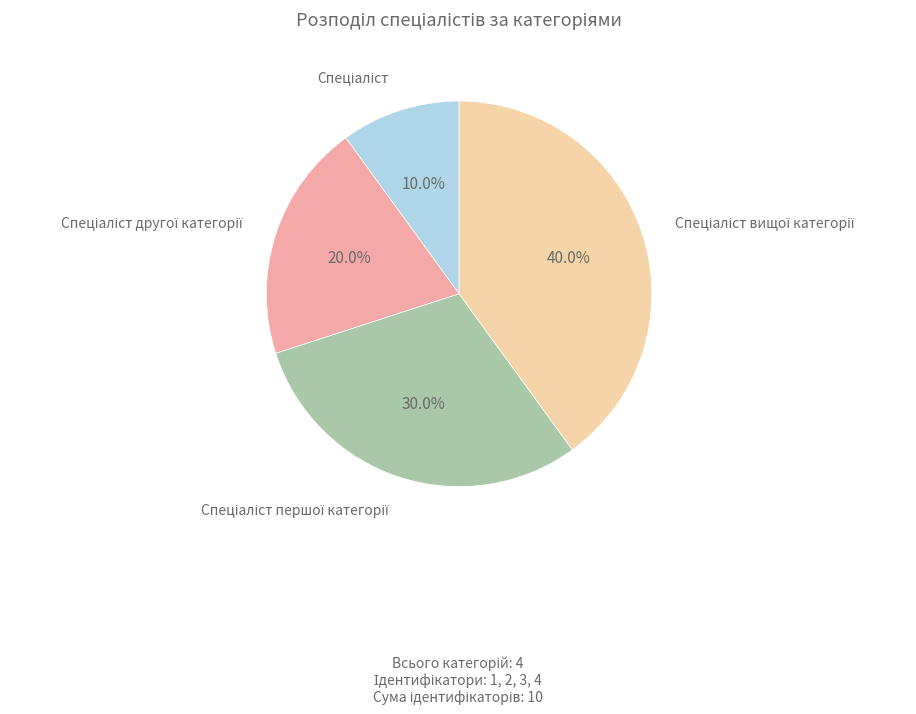

Does any single category account for the majority?

No